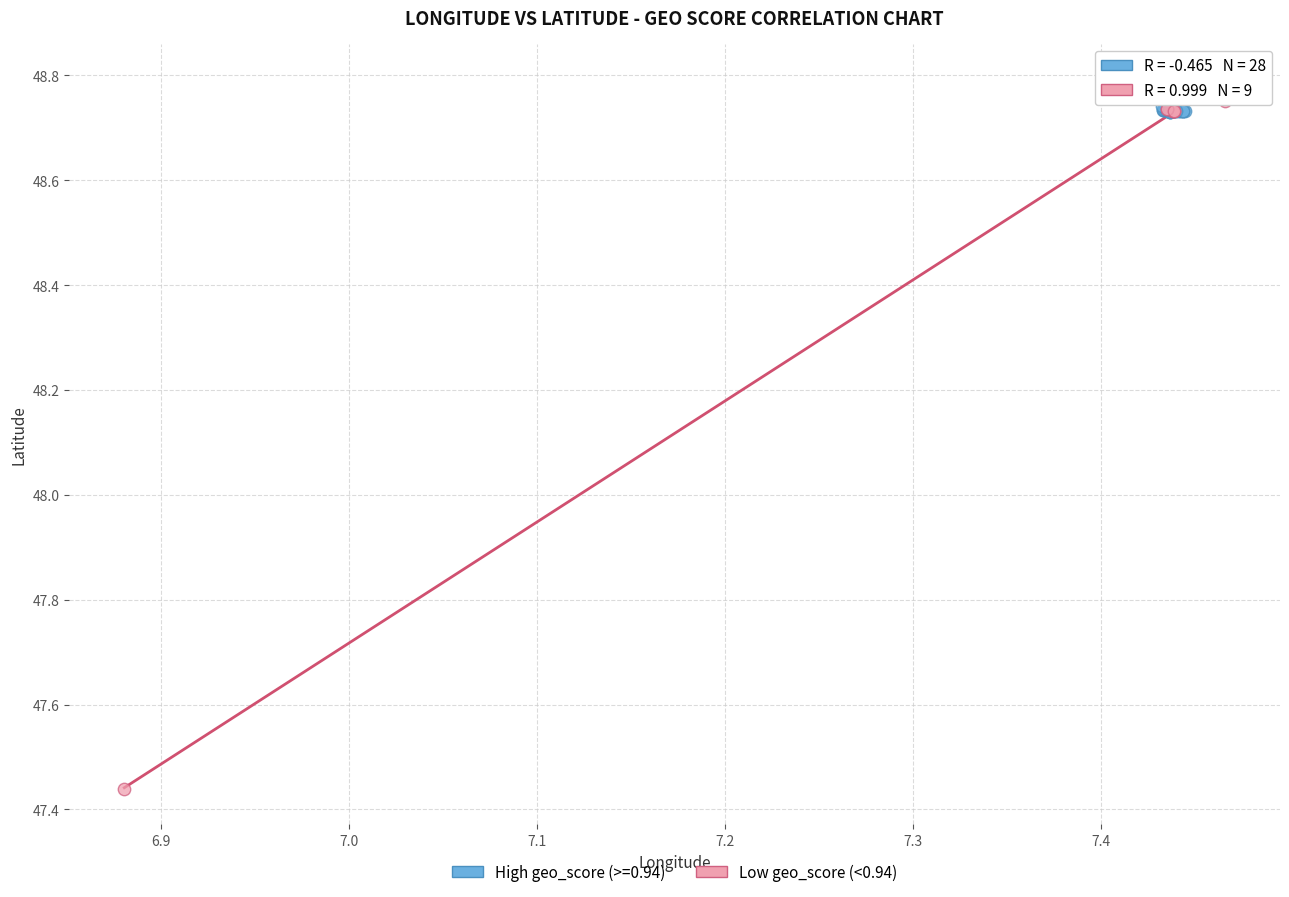

Which series contains the lowest Y value?

Low geo_score (<0.94)